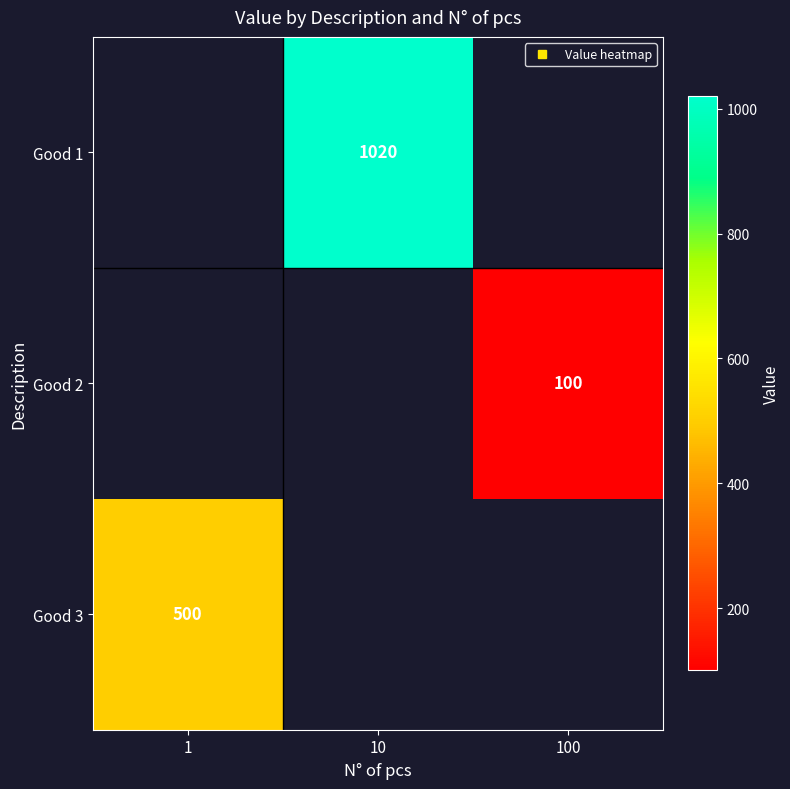

Is the value of Good 3 at 10 greater than the value of Good 2 at 1?

No